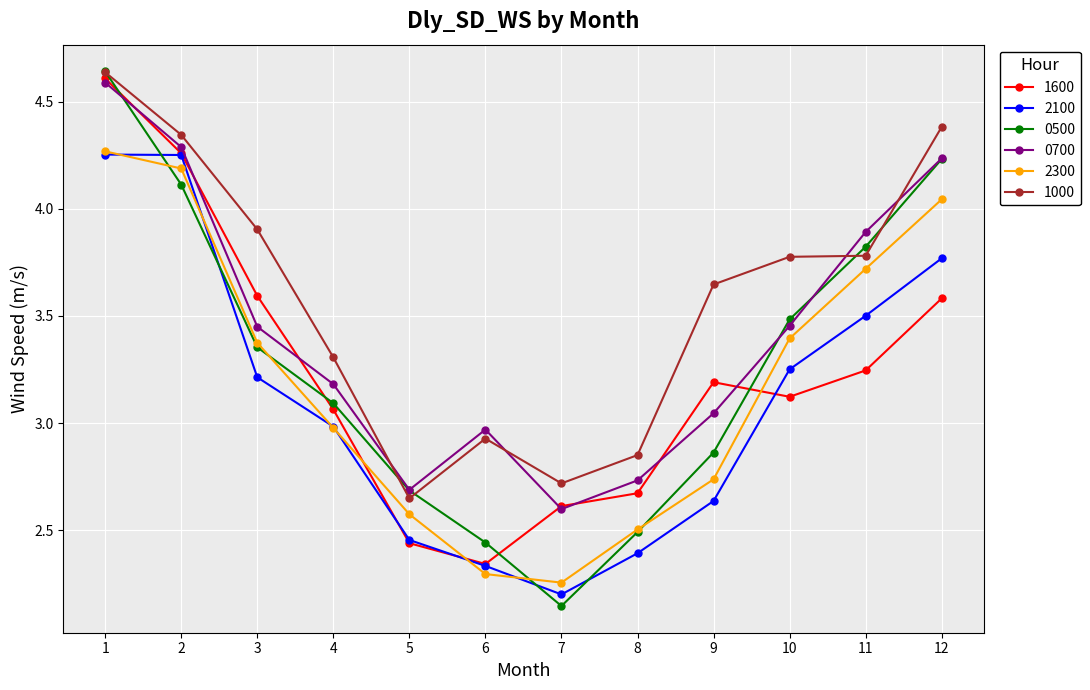

Which category has the lowest value across all series?

7